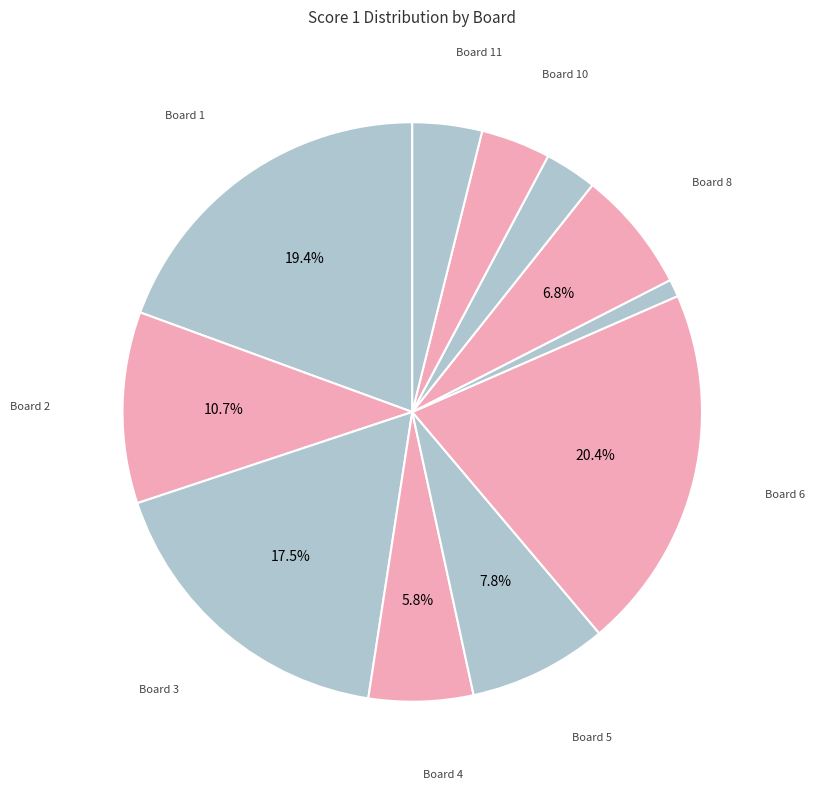

How many slices are in this pie chart?

11